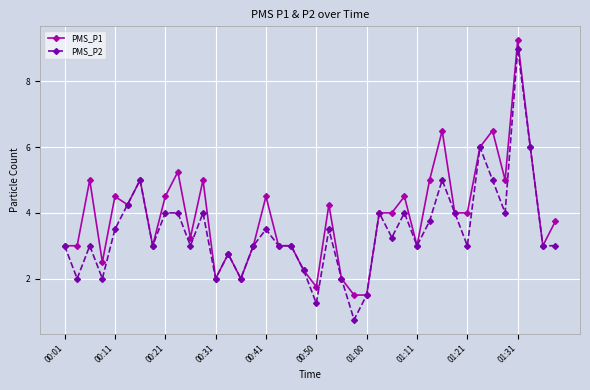

What is the value of the PMS_P1 point at the 38th from the left?

6.0